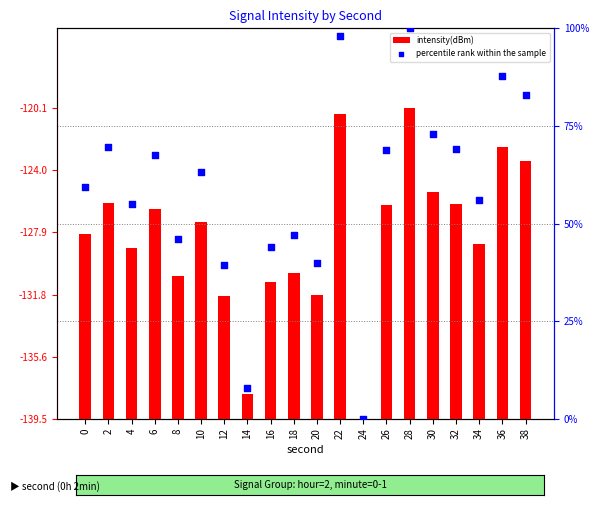

At which category is the sum across all series the highest?

28